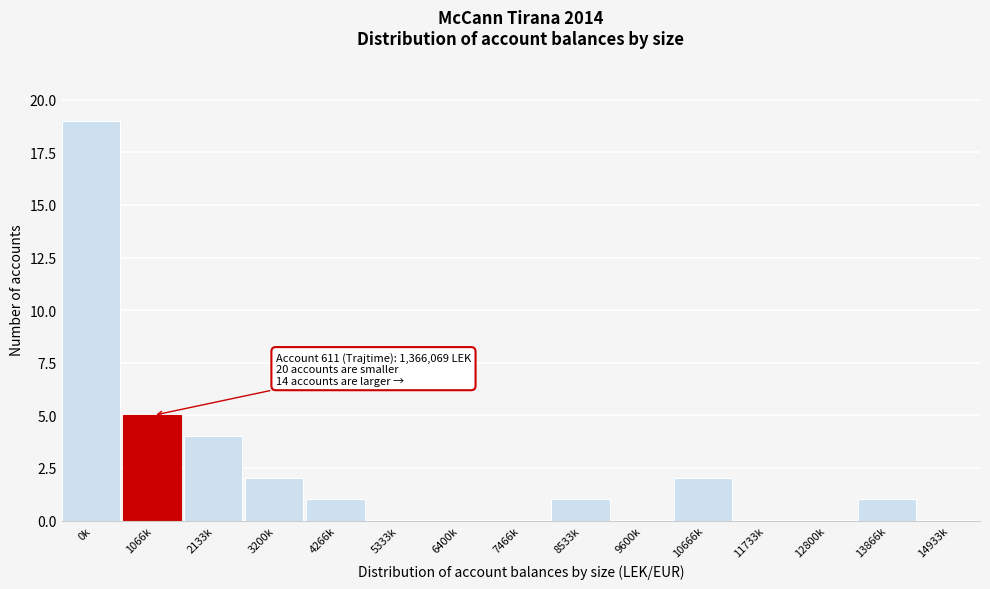

Reading right to left, list all the values displayed in this chart.

14933k=0	13866k=1	12800k=0	11733k=0	10666k=2	9600k=0	8533k=1	7466k=0	6400k=0	5333k=0	4266k=1	3200k=2	2133k=4	1066k=5	0k=19